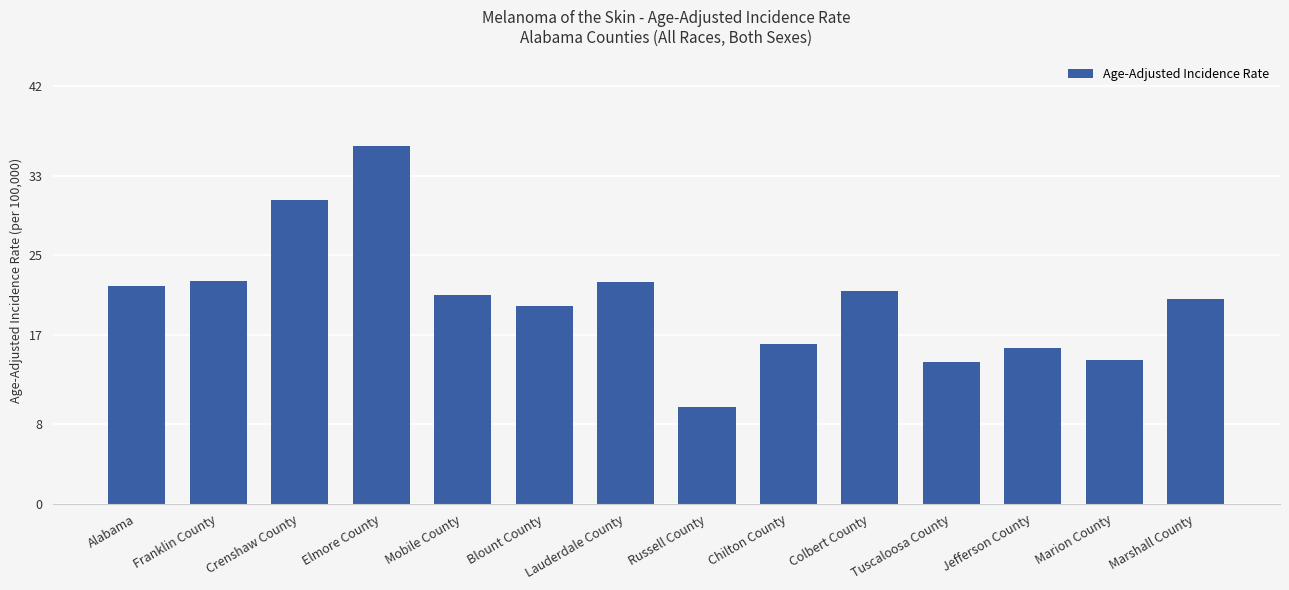

At which category does the chart reach its peak across all series?

Elmore County